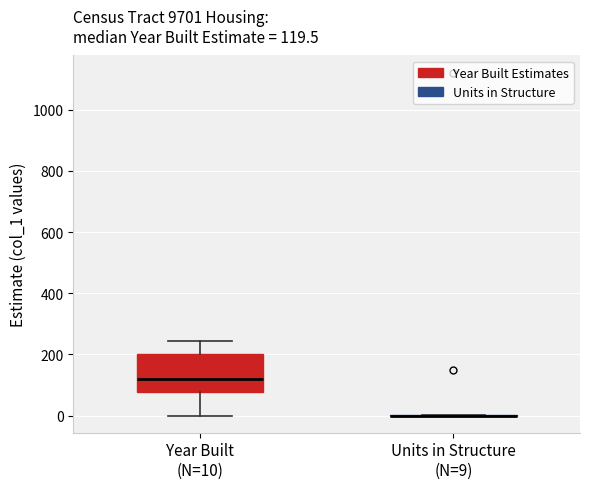

Which box is the tallest, from its lower edge to its upper edge?

Year Built (N=10)